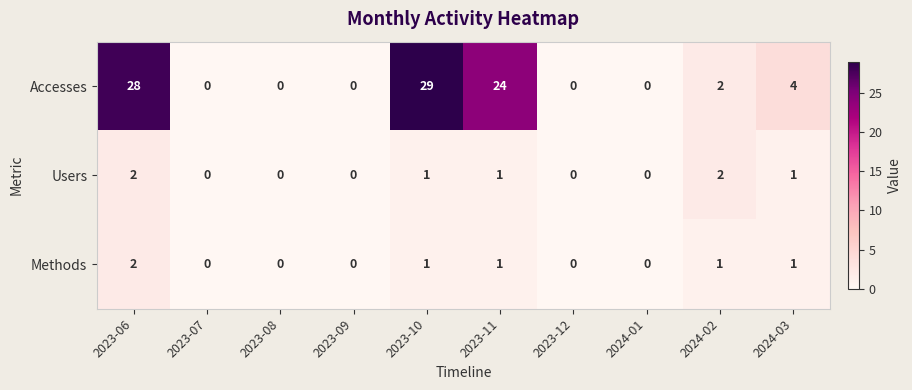

Reading left to right, what are all the values shown in this chart?

Accesses: 28	0	0	0	29	24	0	0	2	4
Users: 2	0	0	0	1	1	0	0	2	1
Methods: 2	0	0	0	1	1	0	0	1	1